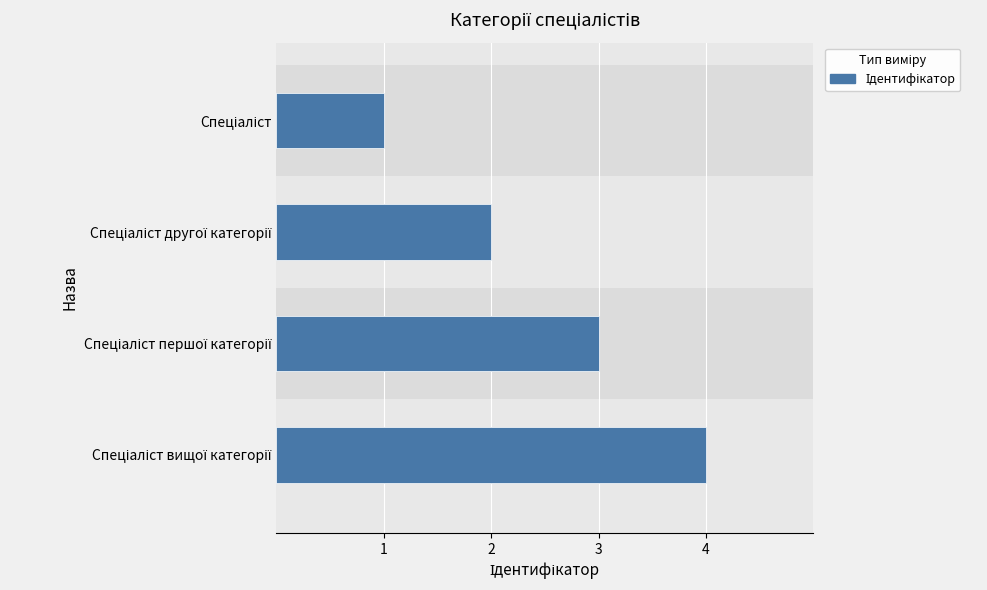

Are the bars grouped side by side (vs. stacked)?

No